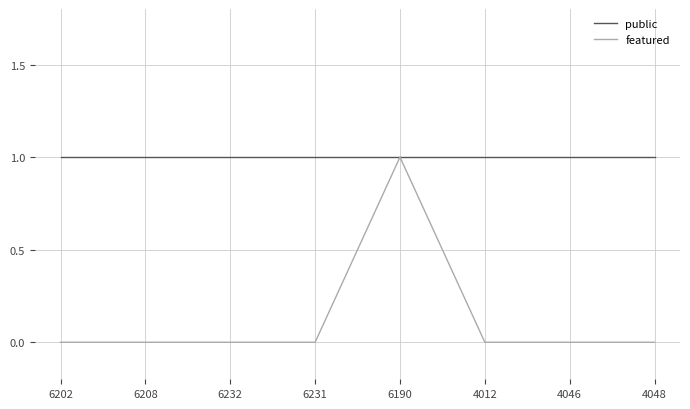

Is this an area chart (filled region under the line)?

No